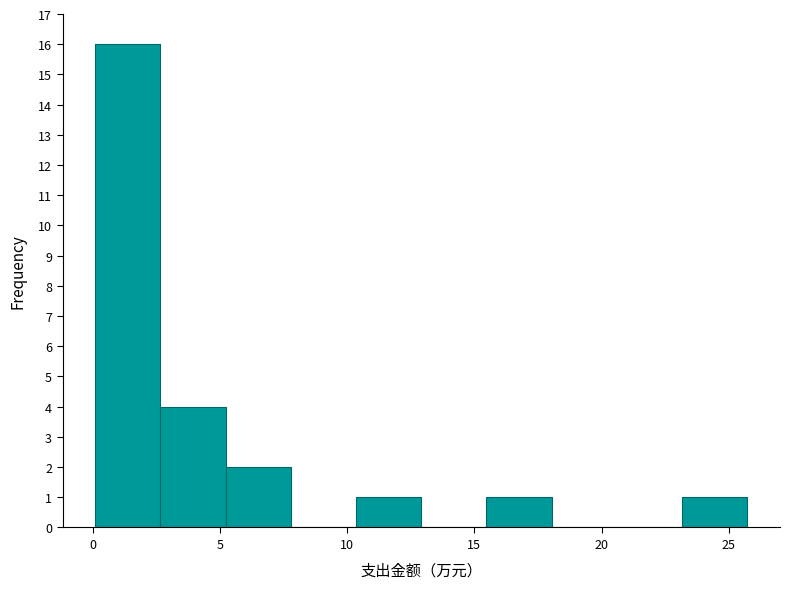

Reading left to right, list every bar in this chart as the range it spans on the x-axis followed by its height. Neither the bar edges nor the heights are printed on the chart, so give them approximately, as read against the axes.

0.0 to 2.5: 16
2.5 to 5.0: 4
5.0 to 8.0: 2
8.0 to 10.5: 0
10.5 to 13.0: 1
13.0 to 15.5: 0
15.5 to 18.0: 1
18.0 to 20.5: 0
20.5 to 23.0: 0
23.0 to 25.5: 1